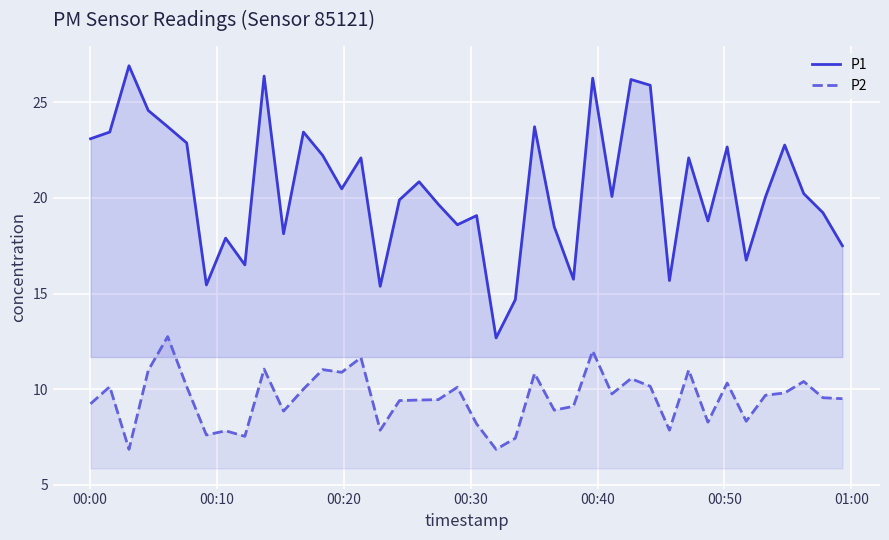

How many interior local valleys does the P2 series have?

12